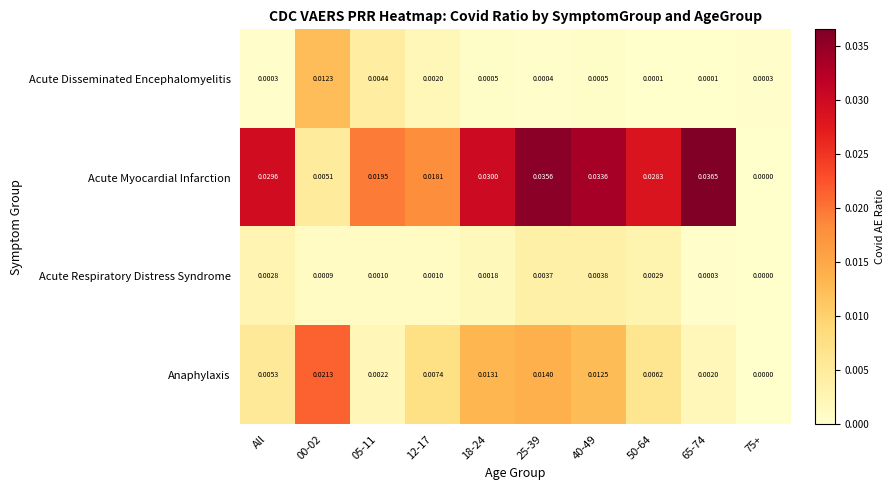

Rank the series at 65-74 from lowest to highest value.

Acute Disseminated Encephalomyelitis, Acute Respiratory Distress Syndrome, Anaphylaxis, Acute Myocardial Infarction